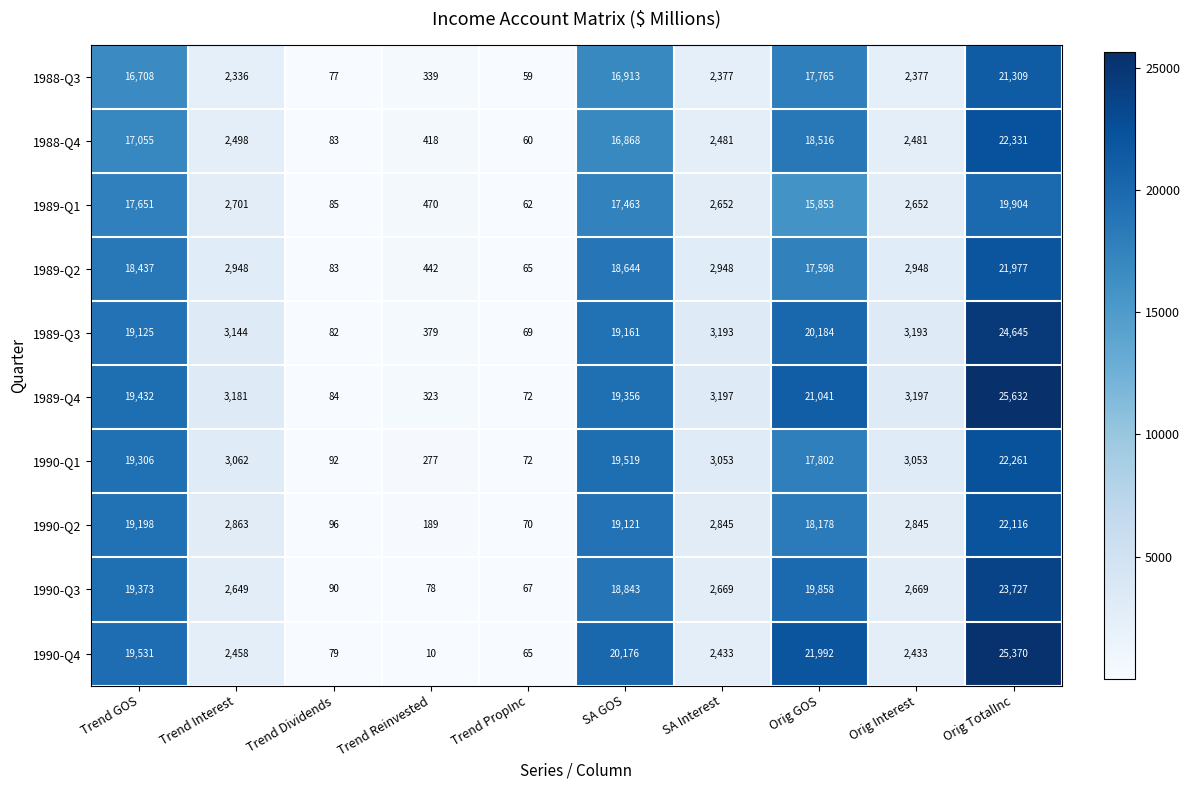

Which series changed the most between Trend Interest and Orig TotalInc?

1990-Q4